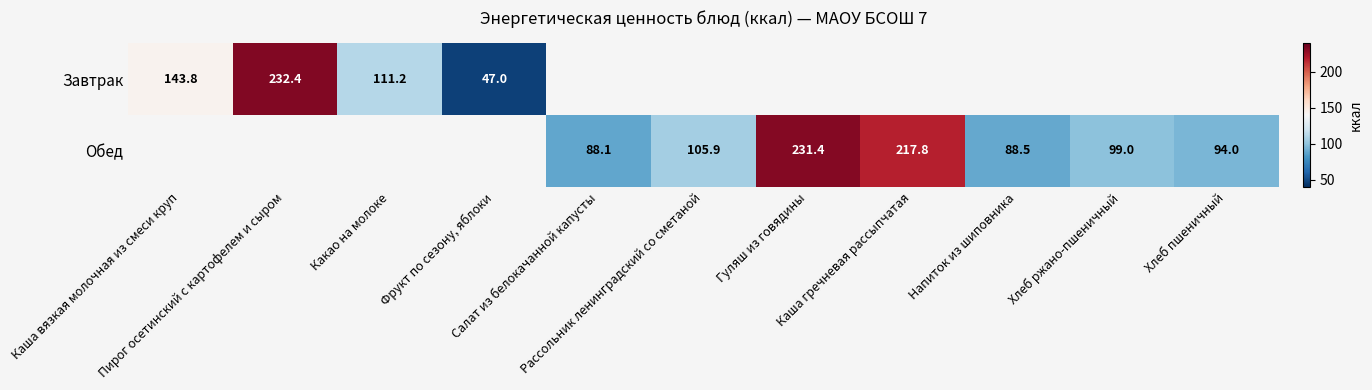

Which category has the highest value in the Завтрак series?

Пирог осетинский с картофелем и сыром